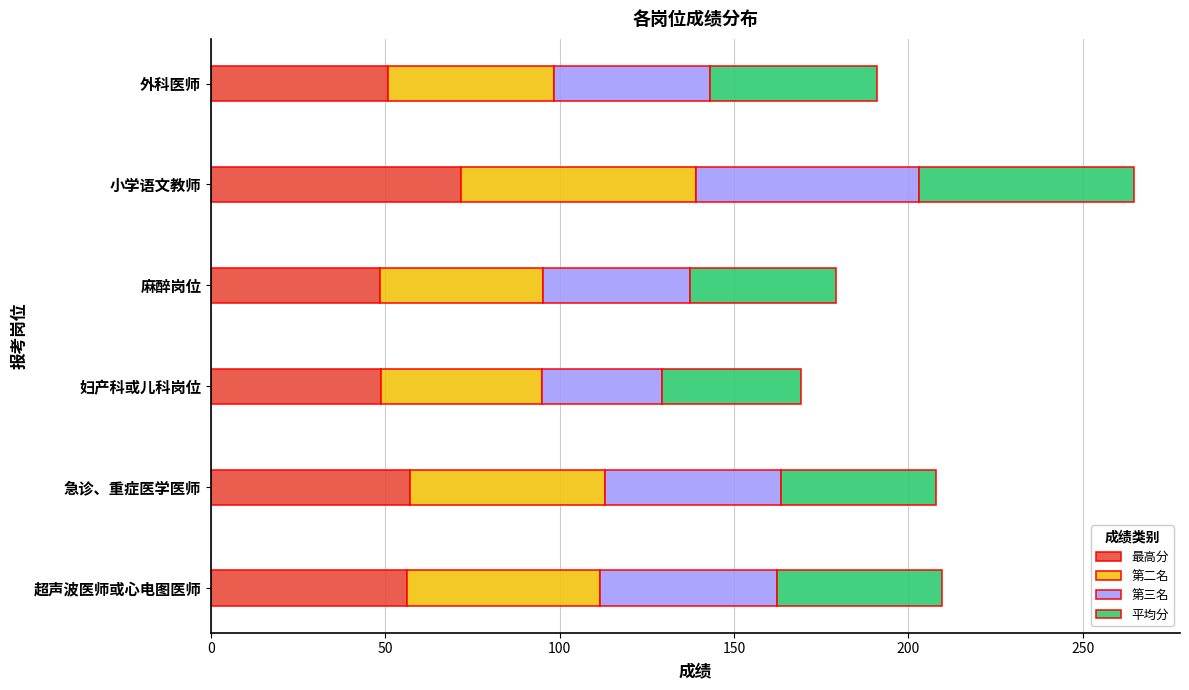

What is the total value across all series at 妇产科或儿科岗位?

169.2